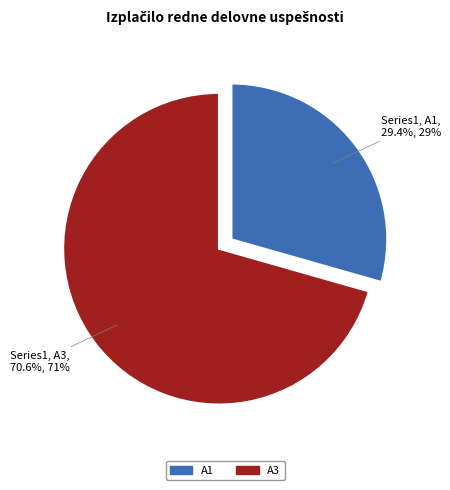

How much of the chart is everything except A1?

70.6%